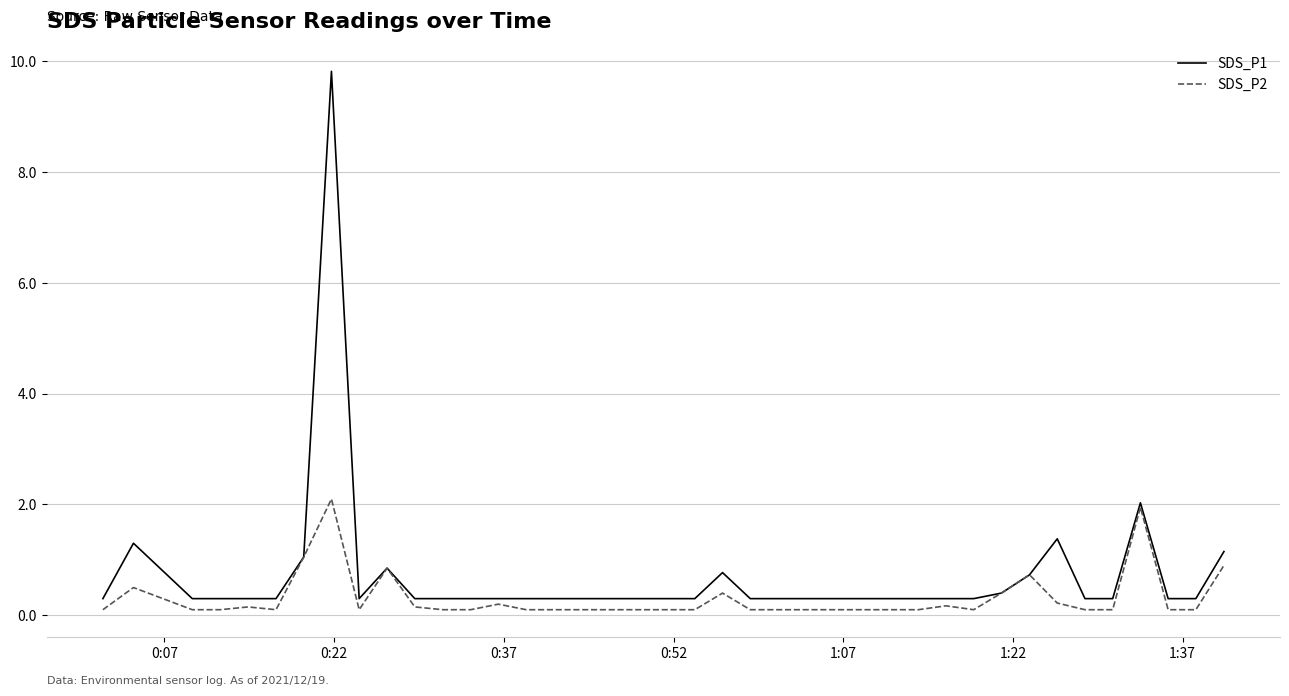

List the series in order of their overall mean, lowest first.

SDS_P2, SDS_P1